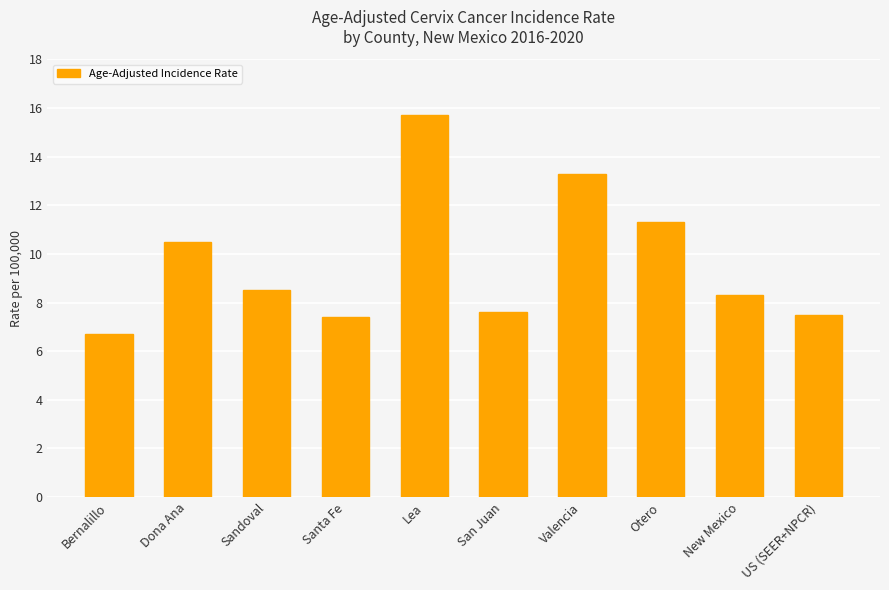

What is the sum of the values at New Mexico and Sandoval?

16.8